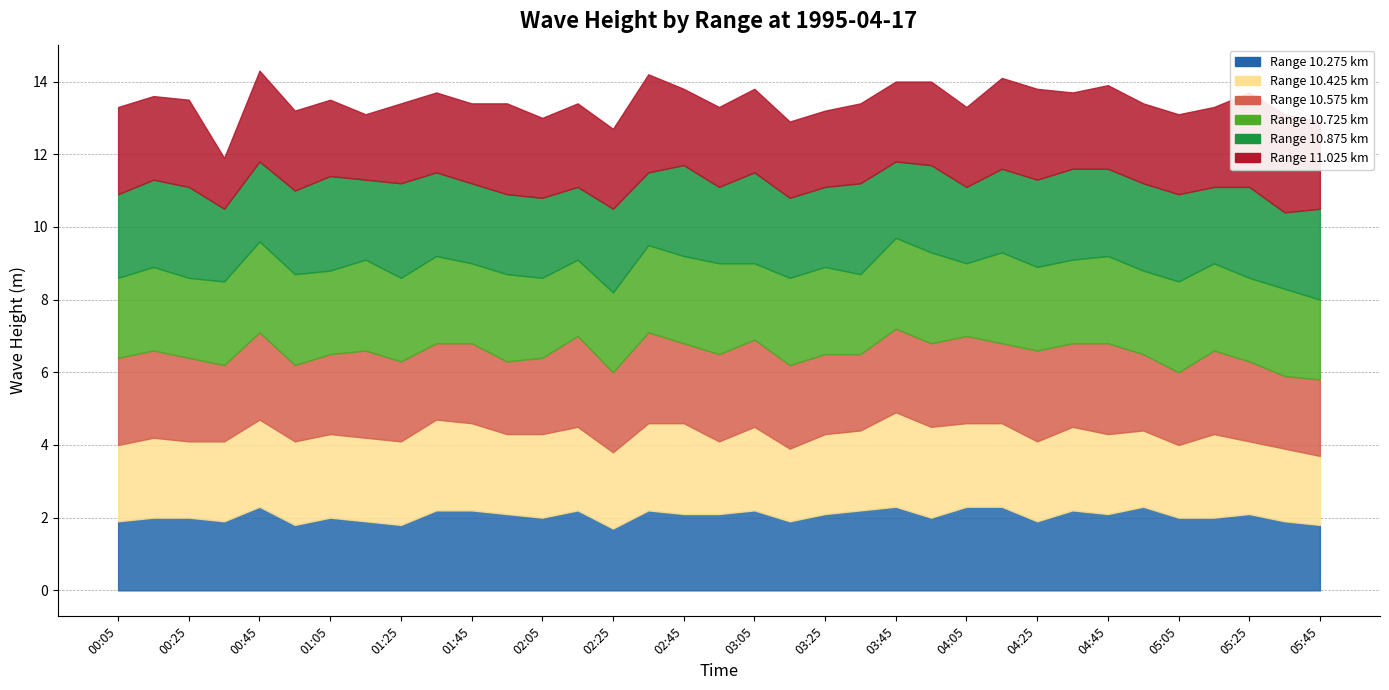

The value of 10.425 at 00:15 is 0.9. True or false?

False